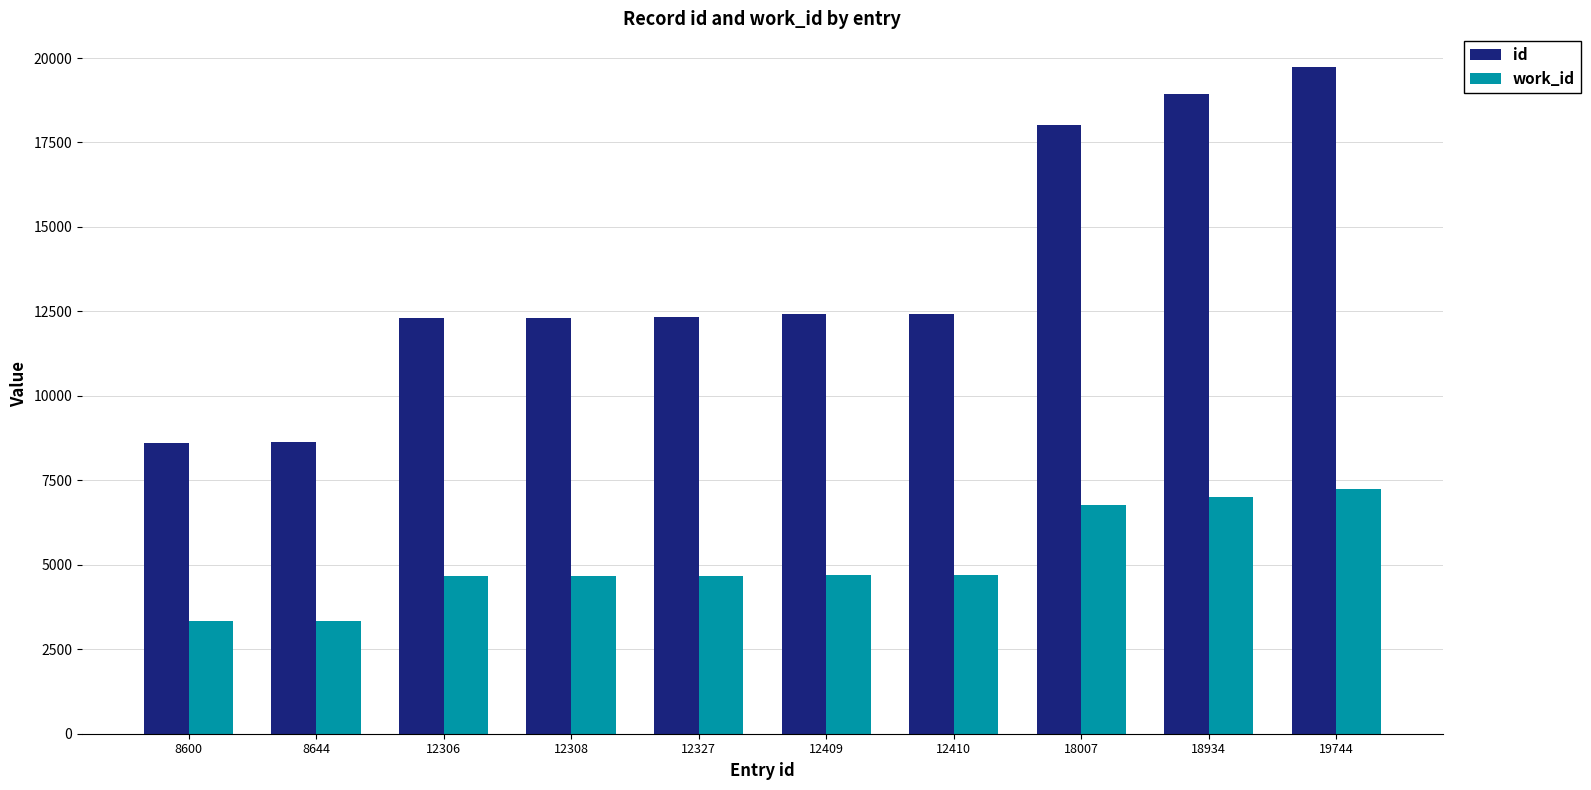

How many bars are there in total?

20